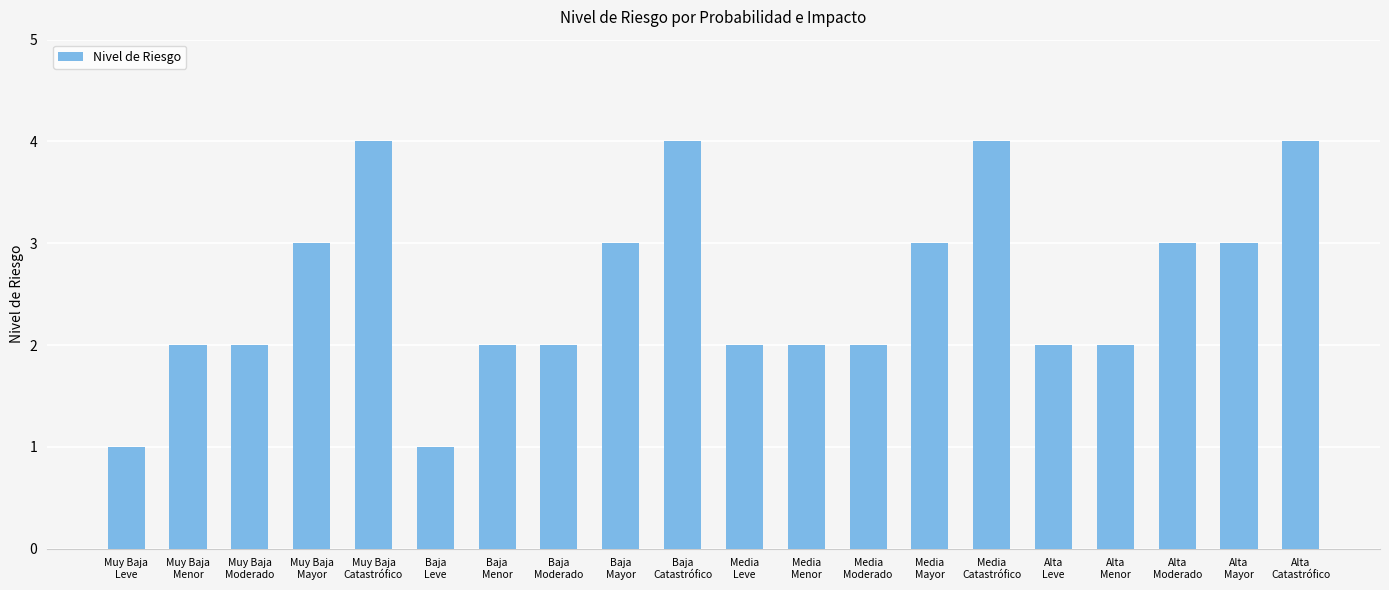

How many bars are there in total?

20